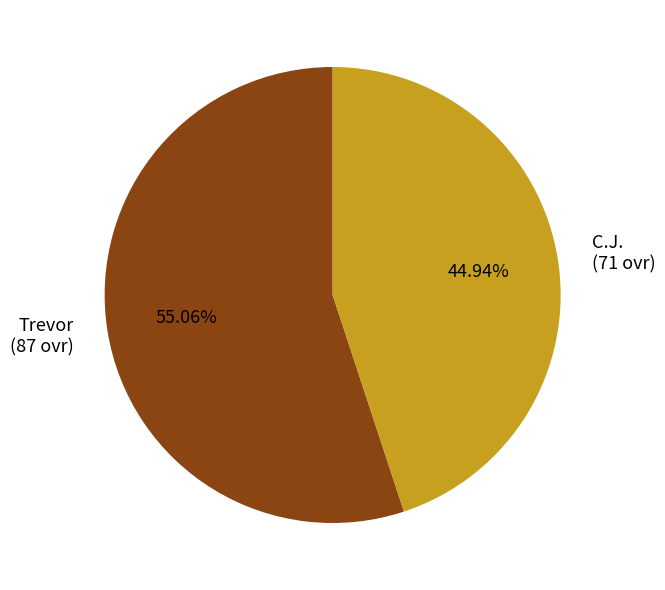

Which category has the biggest portion of the pie?

Trevor